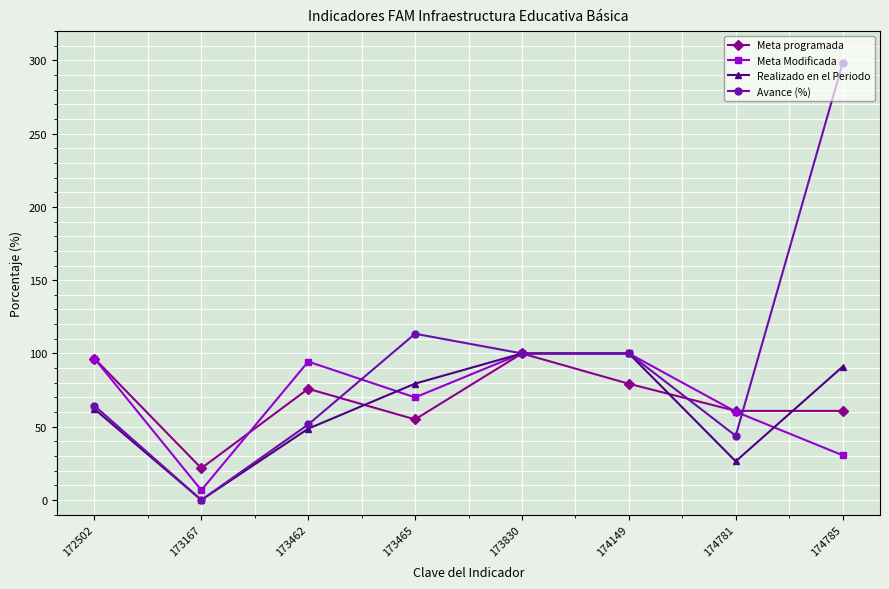

At which category is the sum across all series the highest?

174785